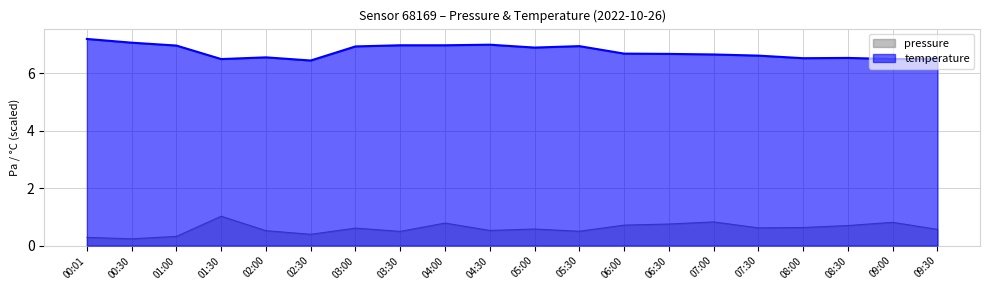

What is the difference between the second highest and minimum values in the pressure series?

0.6